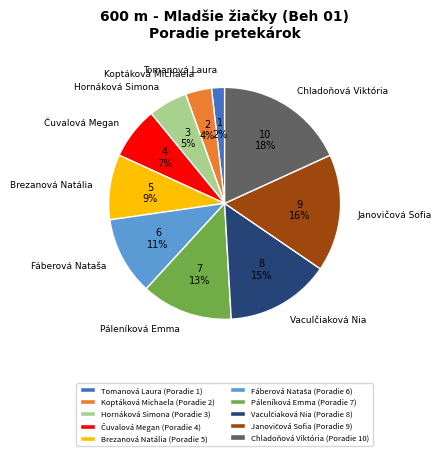

Is there a majority slice in this chart?

No